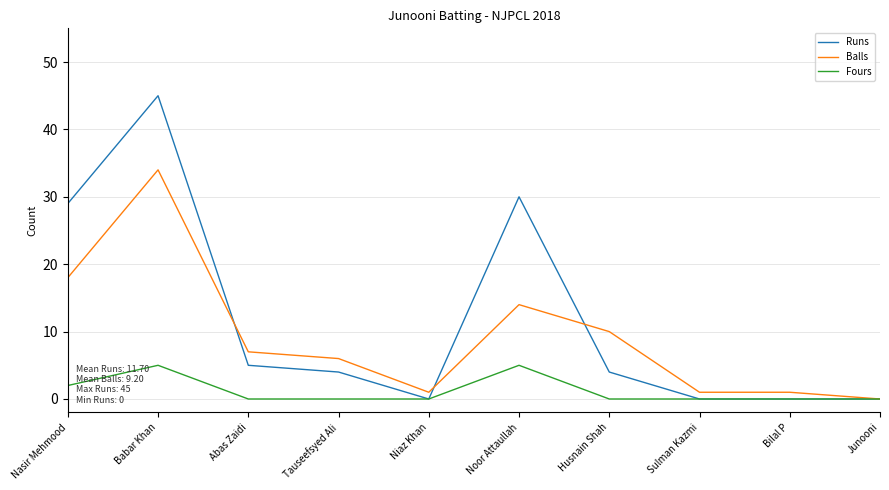

Is this an area chart (filled region under the line)?

No